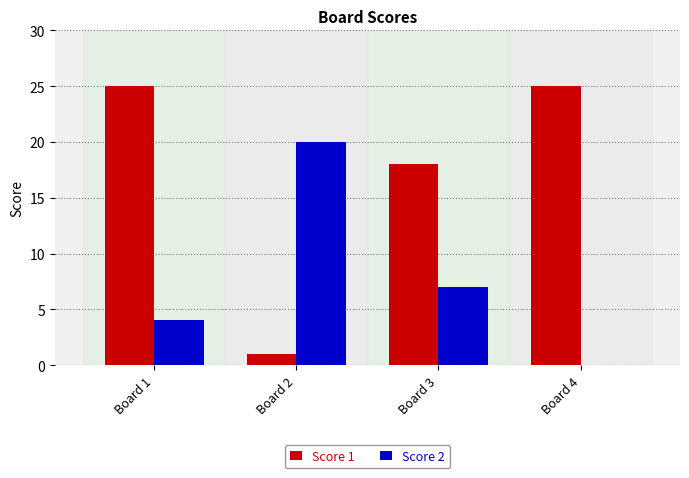

The Score 2 series shows 36 at Board 2. True or false?

False